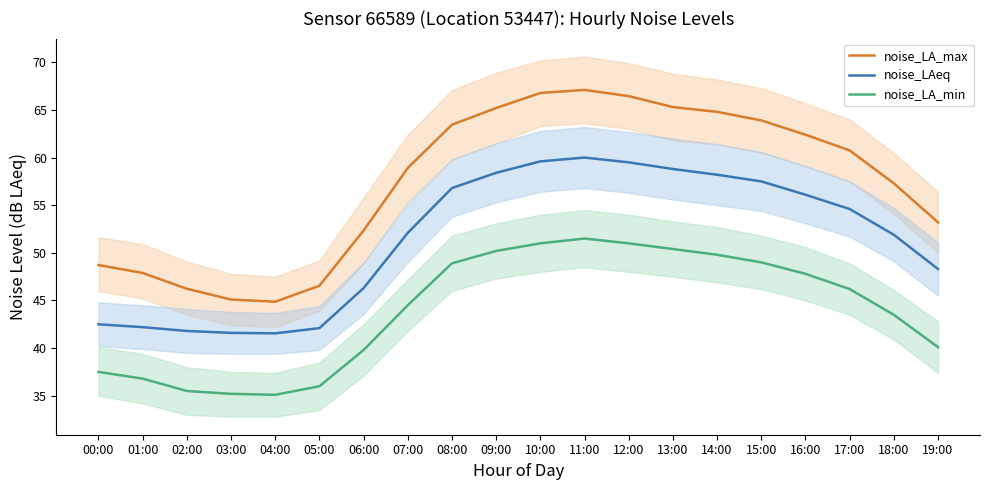

What is the label of the 3rd point from the left?

02:00